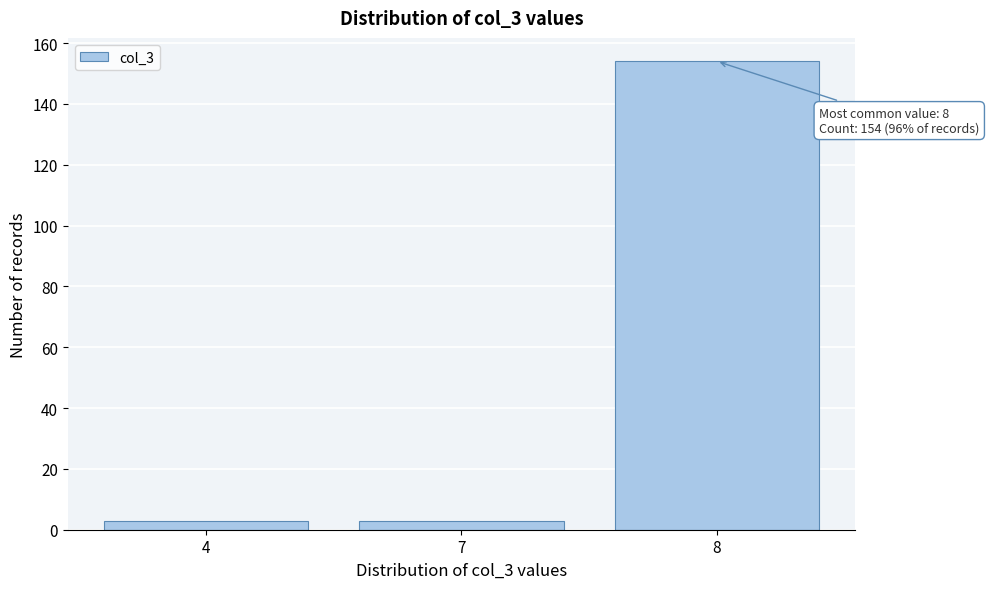

Reading right to left, list all the values displayed in this chart.

8=154	7=3	4=3